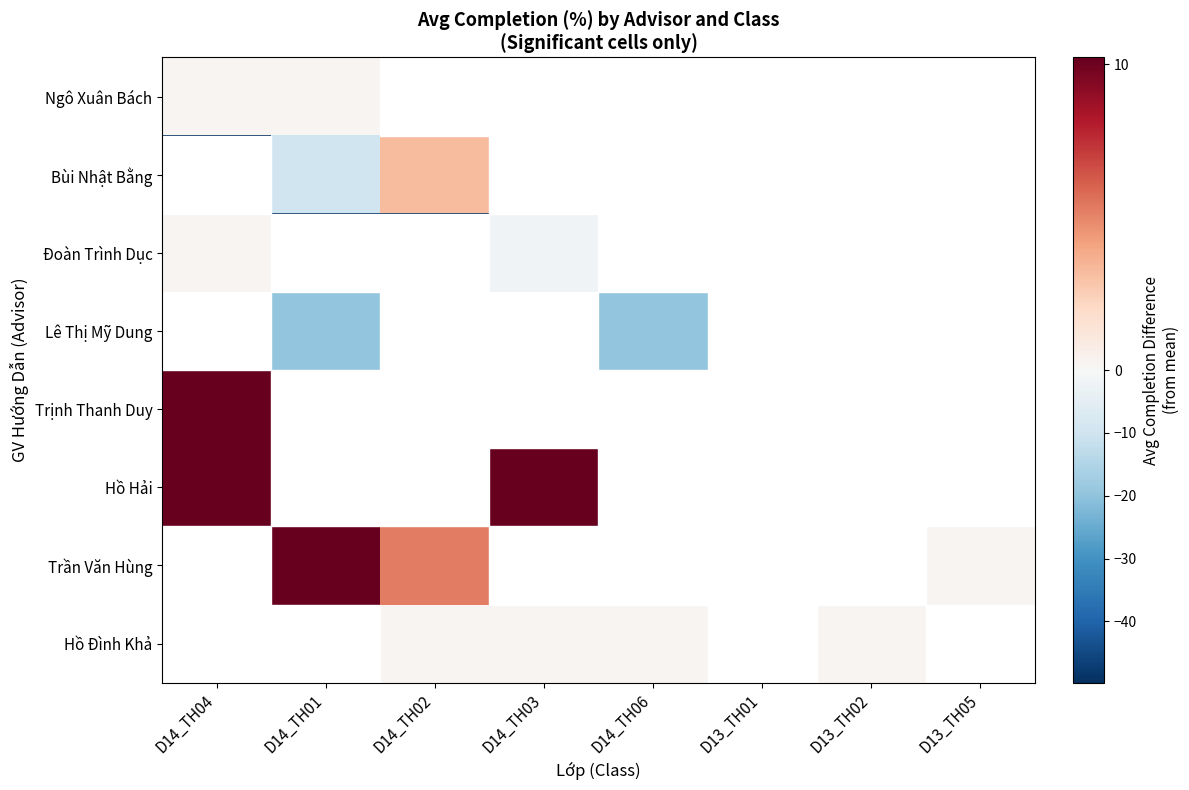

How many distinct data groups are displayed?

8